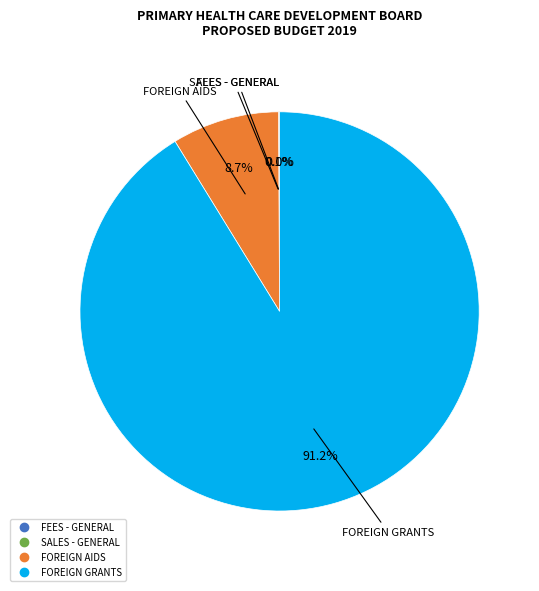

Does any single category account for the majority?

Yes